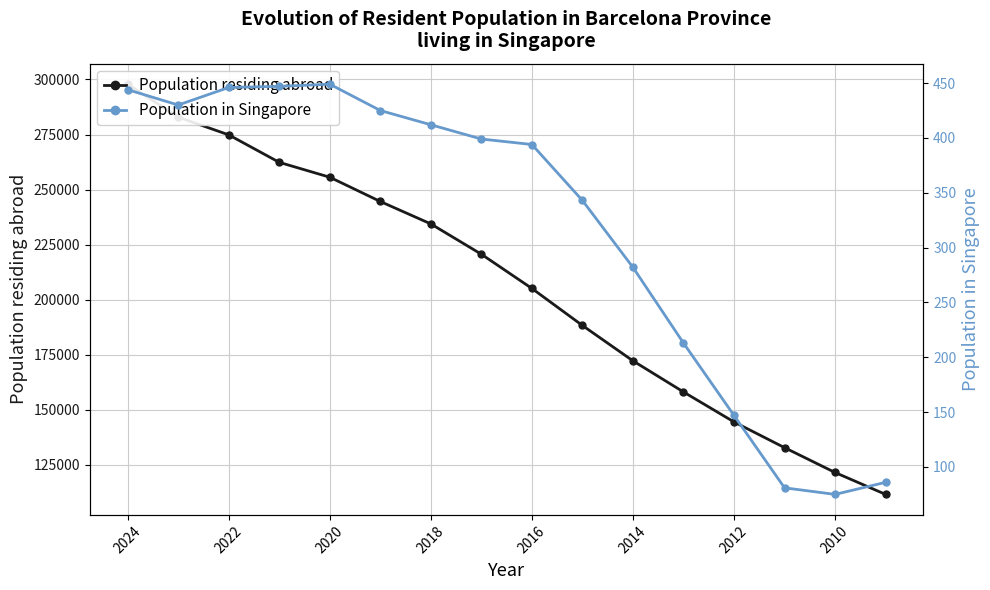

What are all the series names shown in the legend?

Population residing abroad, Population in Singapore